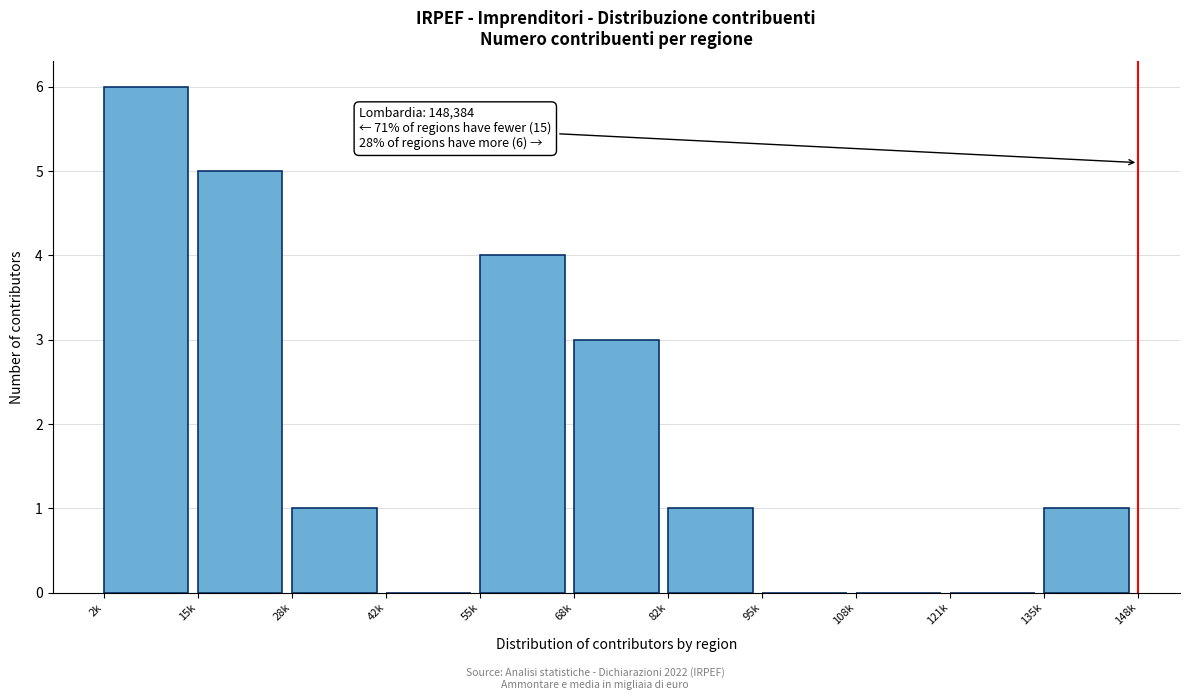

Reading left to right, extract all data points from this chart.

2k=6	15k=5	28k=1	42k=0	55k=4	68k=3	82k=1	95k=0	108k=0	121k=0	135k=1